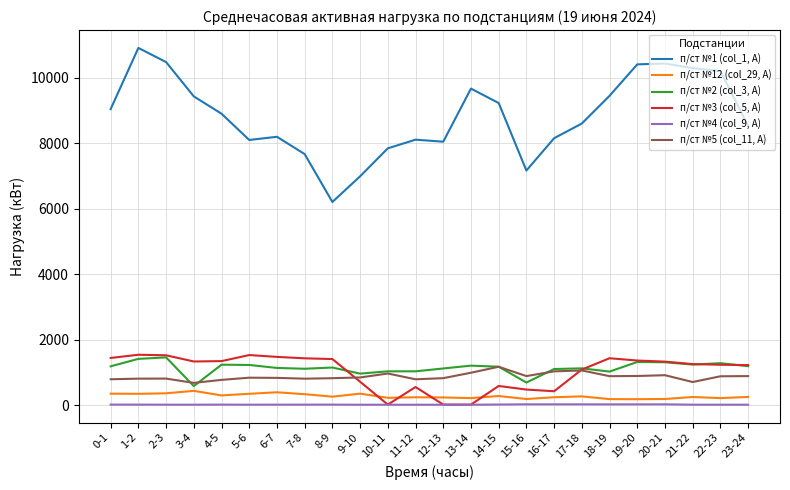

True or false: п/ст №4 (col_9, A) and п/ст №1 (col_1, A) cross at least once.

False